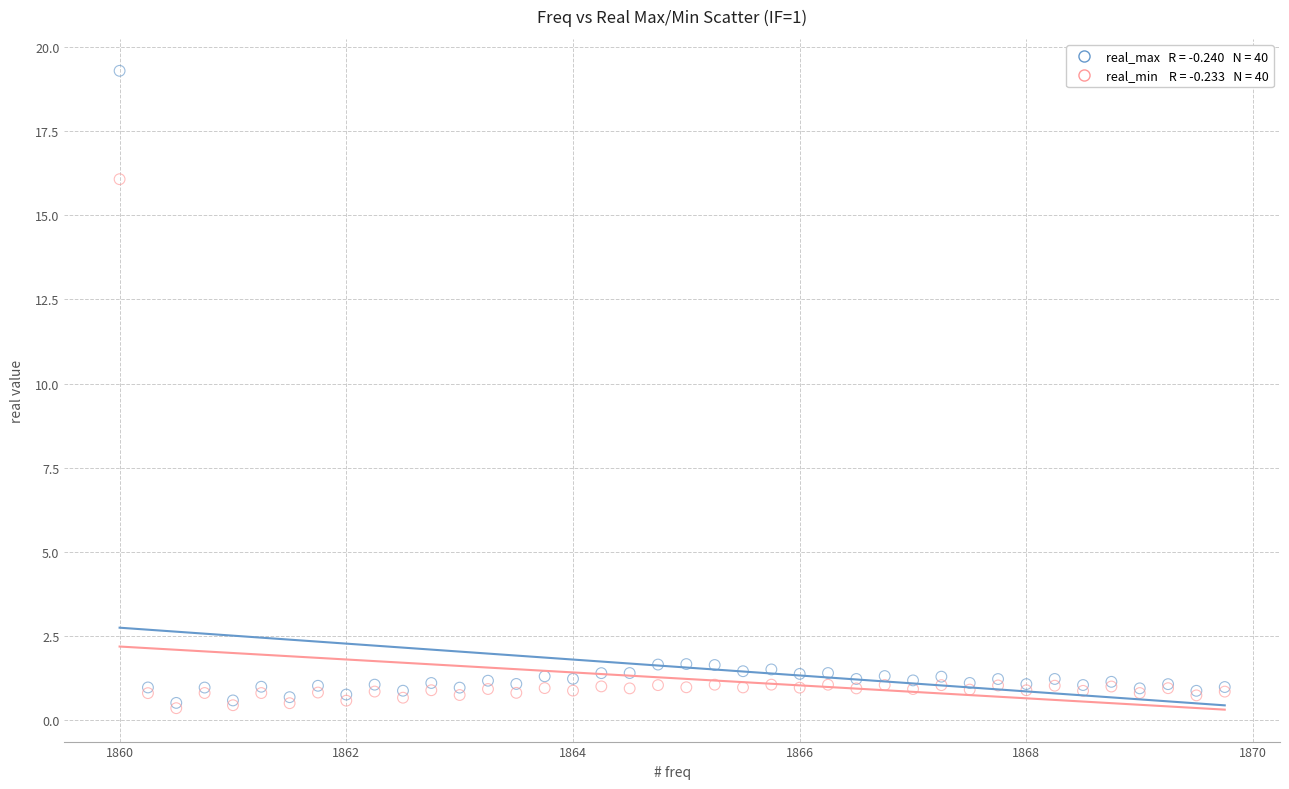

Across all series, what Y value is closest to 9?

16.1